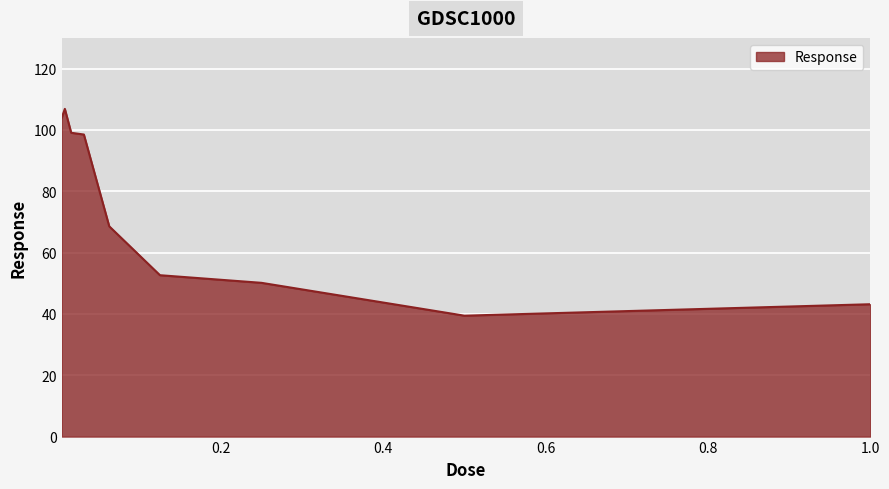

What is the greatest value displayed?

106.8